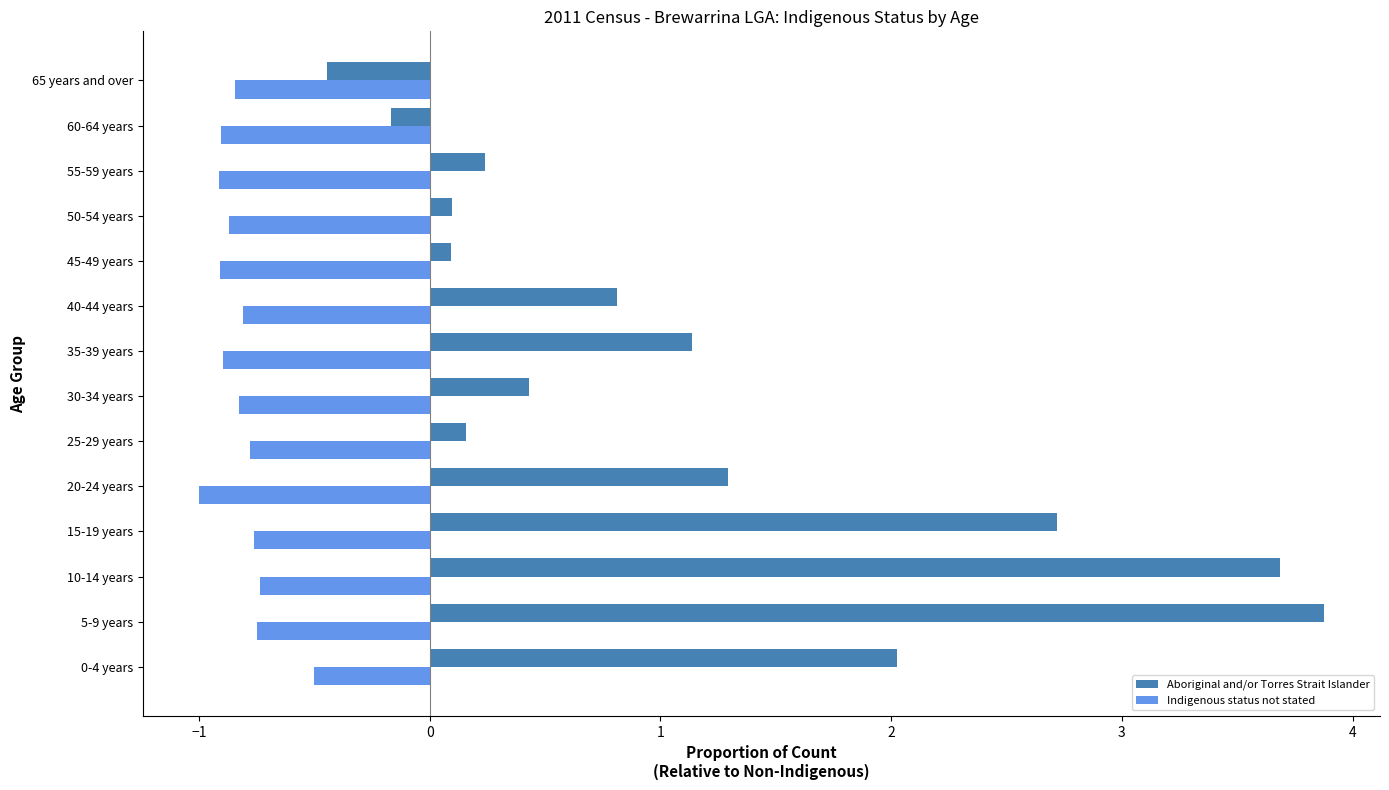

Which label corresponds to the largest value in the chart?

5-9 years